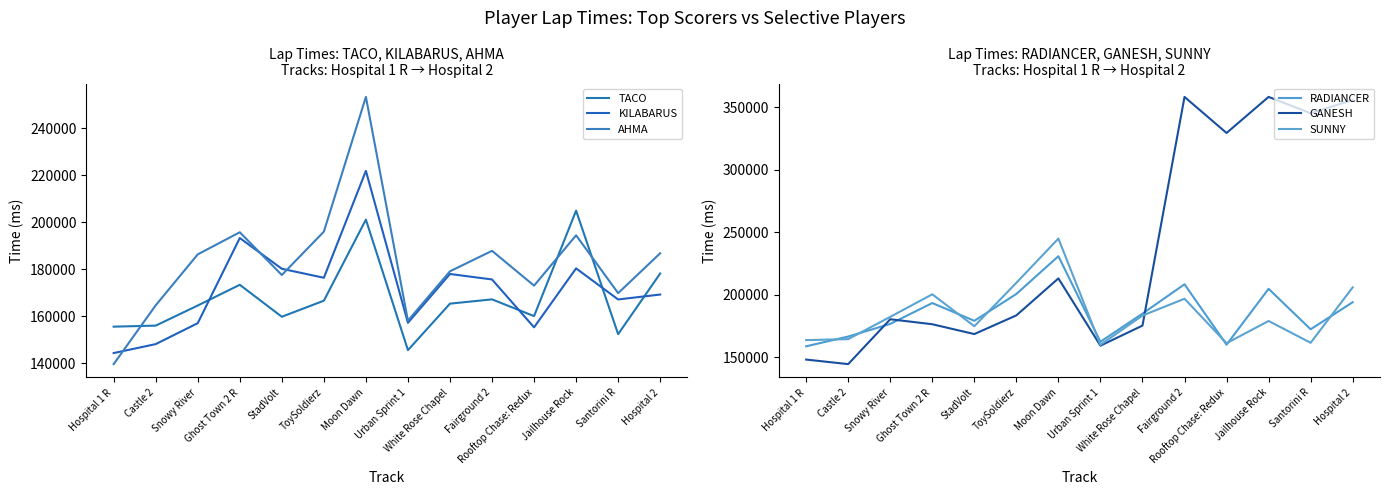

Where is the first local maximum for GANESH?

Snowy River